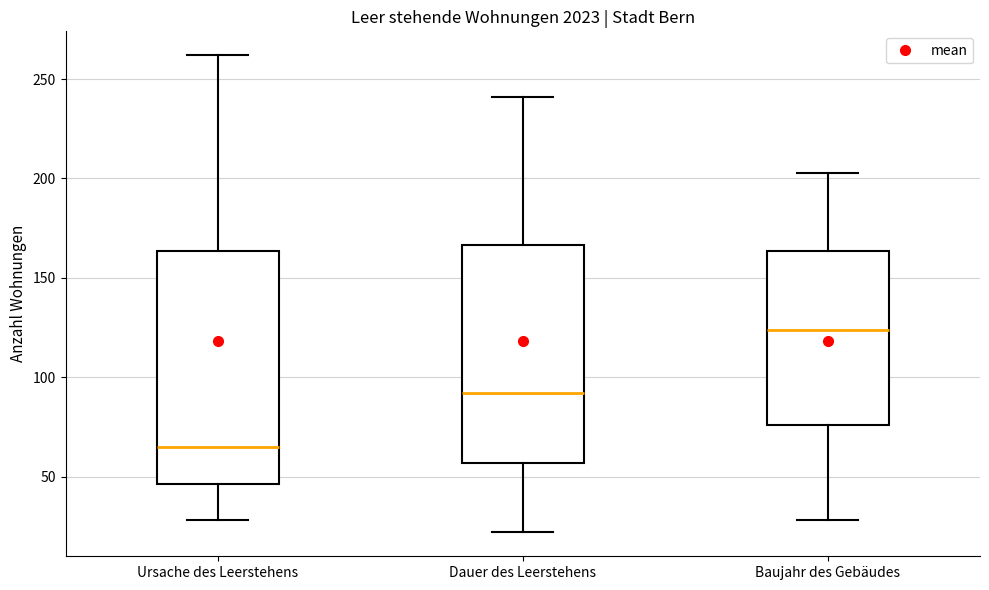

Where does the upper whisker of the box for Ursache des Leerstehens end on the y-axis? The values are not printed on the chart, so give them approximately, as read against the axis.

260